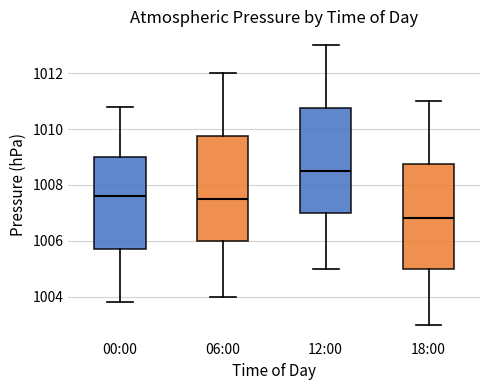

Where does the upper whisker of the box for 00:00 end on the y-axis? The values are not printed on the chart, so give them approximately, as read against the axis.

1010.8